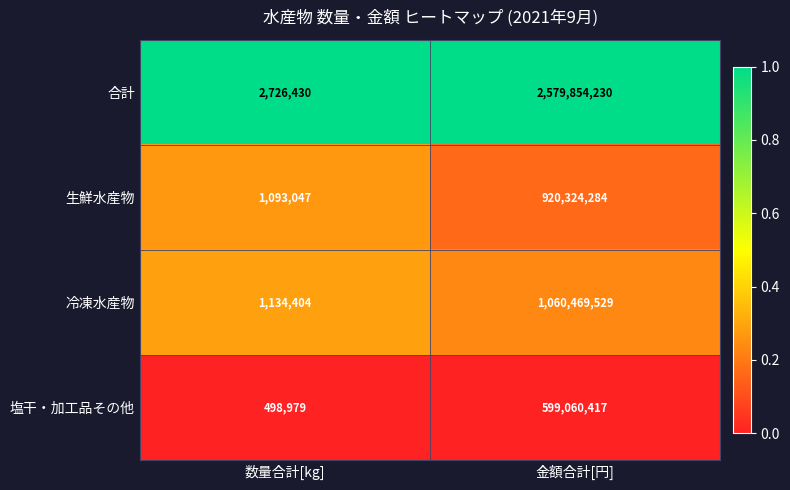

Reading left to right, what are all the values shown in this chart?

合計: 数量合計[kg]=2726430	金額合計[円]=2579854230
生鮮水産物: 数量合計[kg]=1093047	金額合計[円]=920324284
冷凍水産物: 数量合計[kg]=1134404	金額合計[円]=1060469529
塩干・加工品その他: 数量合計[kg]=498979	金額合計[円]=599060417